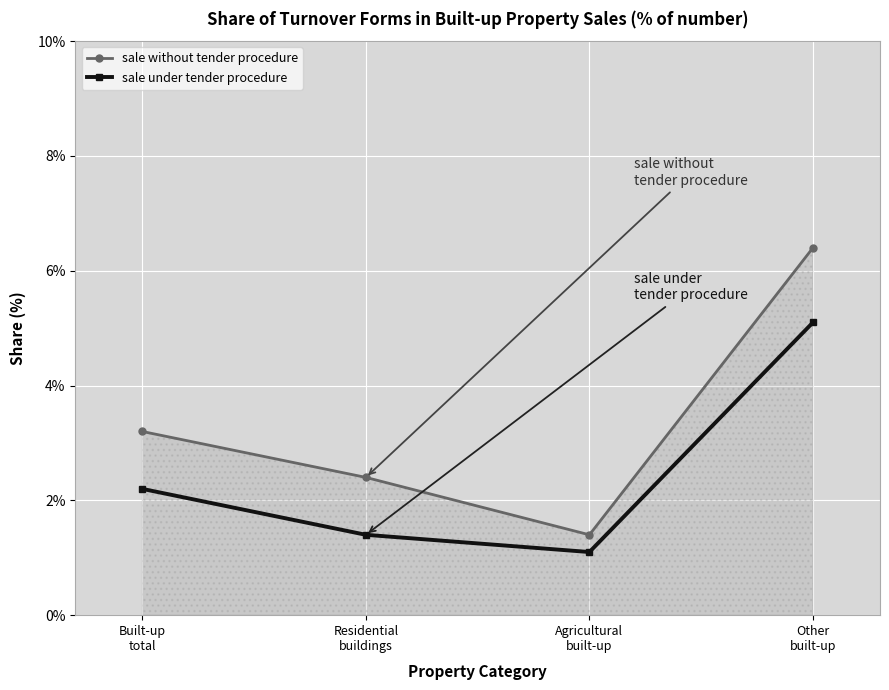

Is it true that sale without tender procedure equals 1.4 at Agricultural
built-up?

True